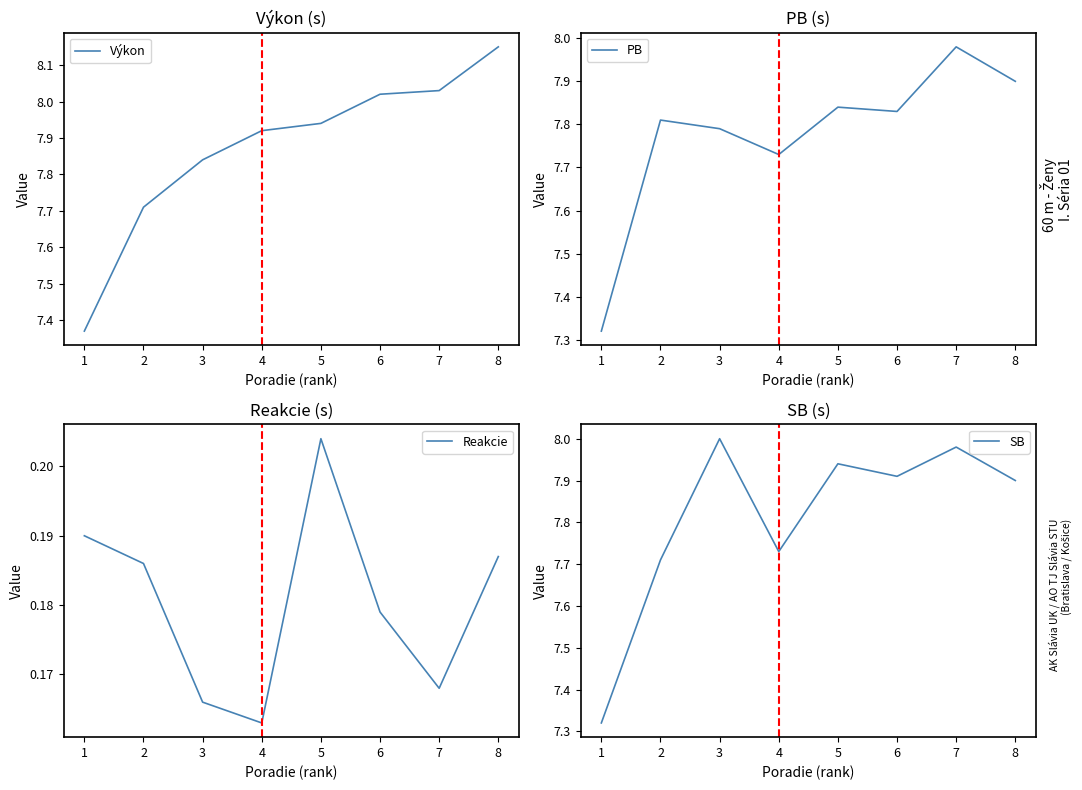

Between which two adjacent categories do SB and PB first intersect?

2 and 3